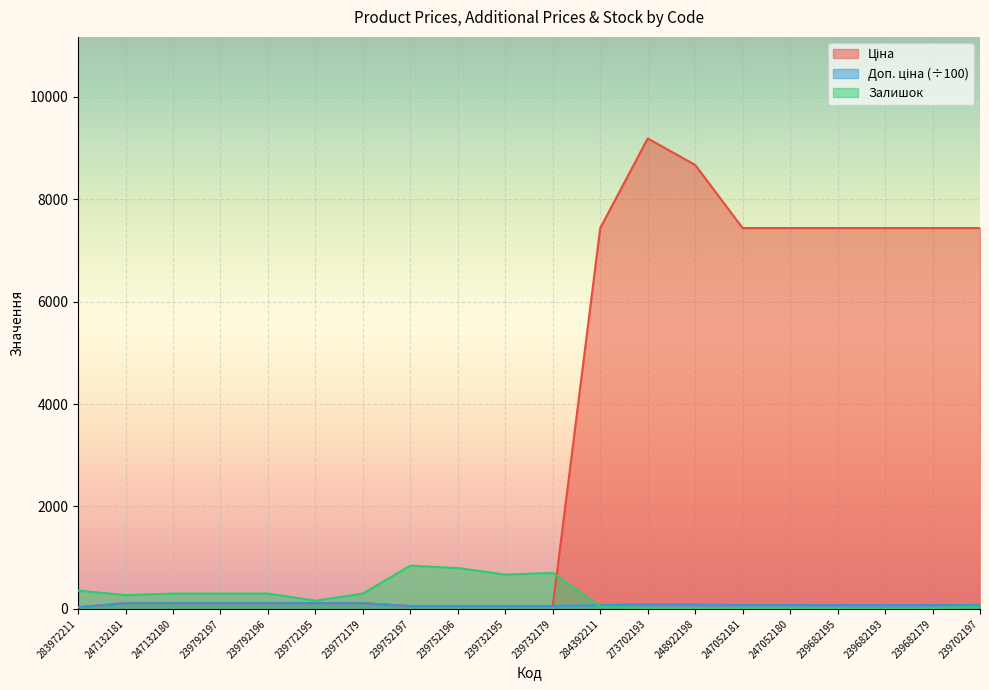

True or false: Ціна and Залишок cross at least once.

True